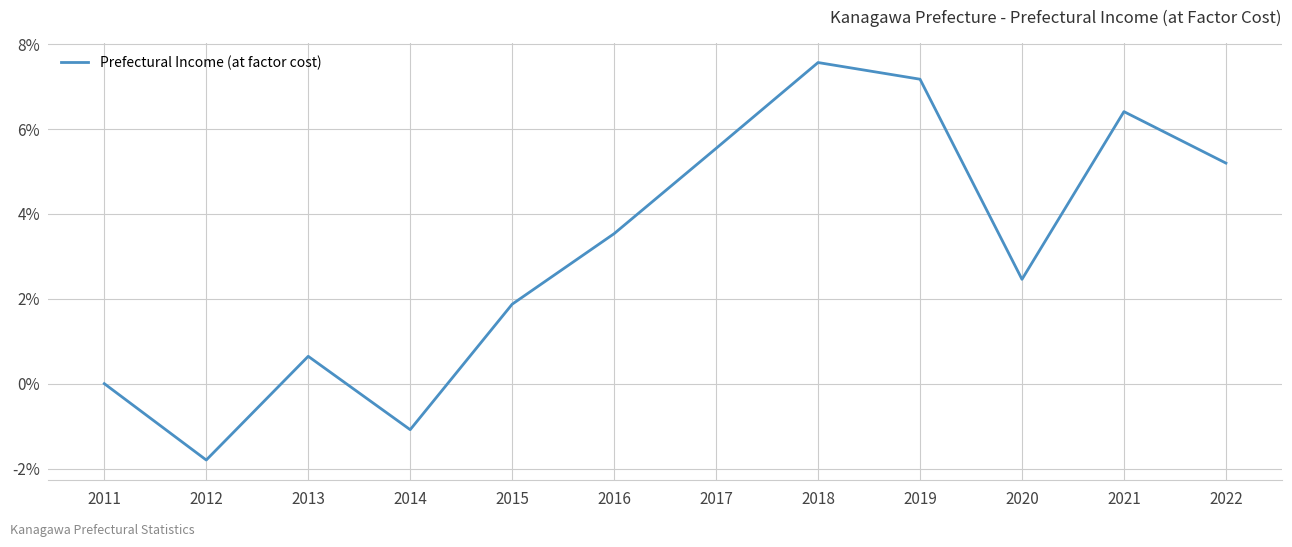

At which label is the value closest to 2?

2015